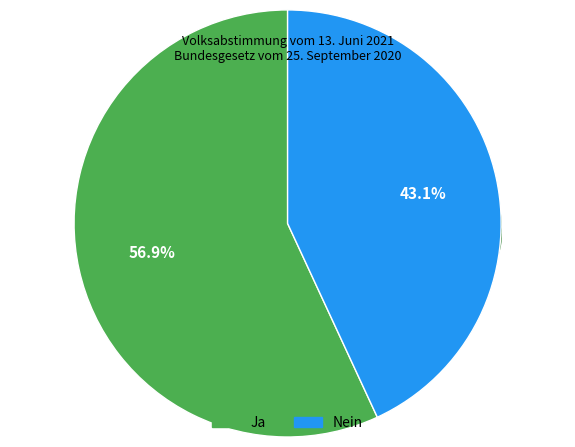

Is it true that Nein is 52% of the pie?

False